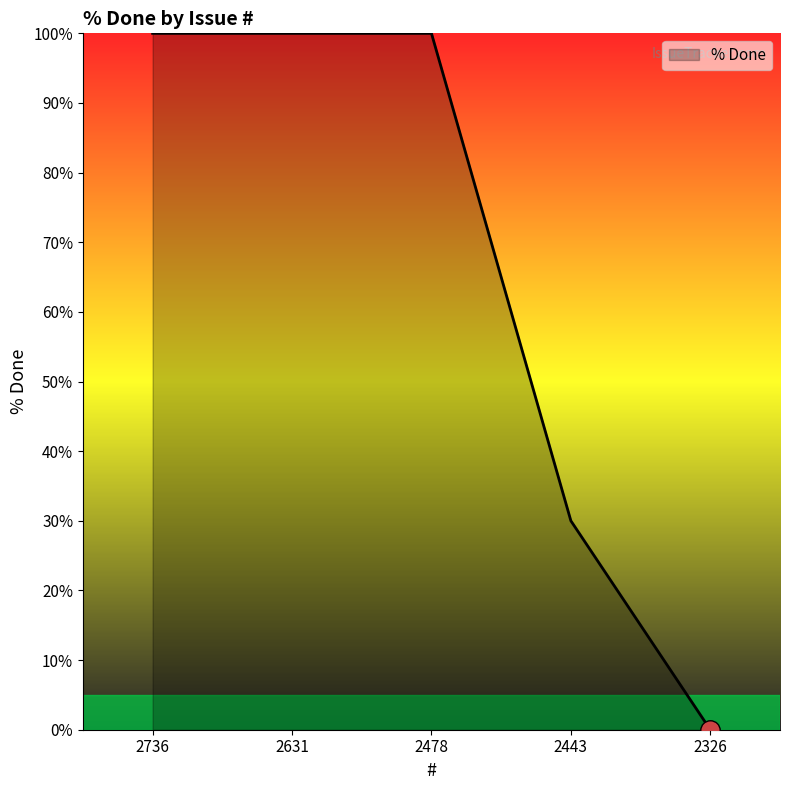

What is the average value?

66